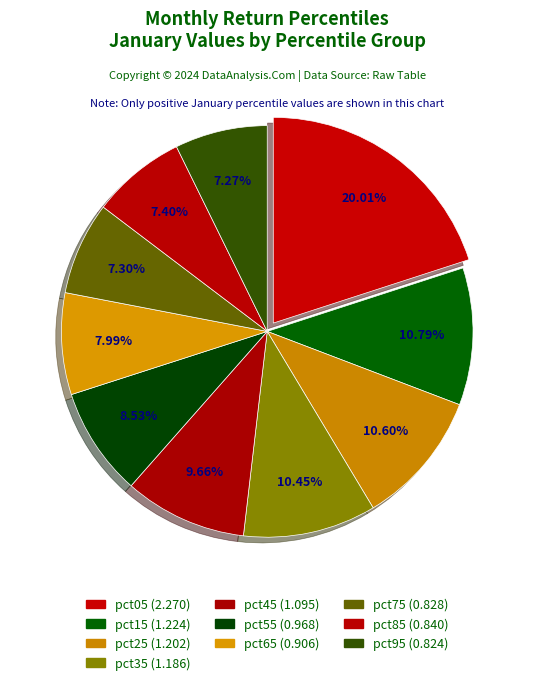

Between pct65 and pct95, which is larger?

pct65